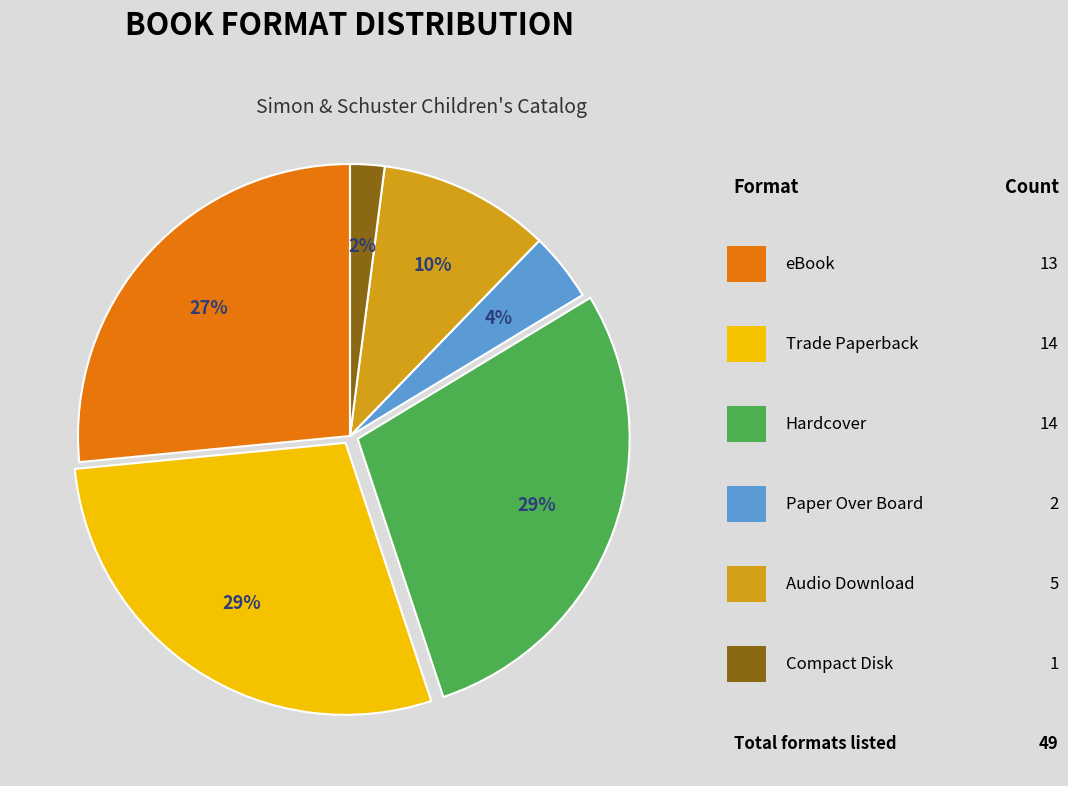

Is there a majority slice in this chart?

No